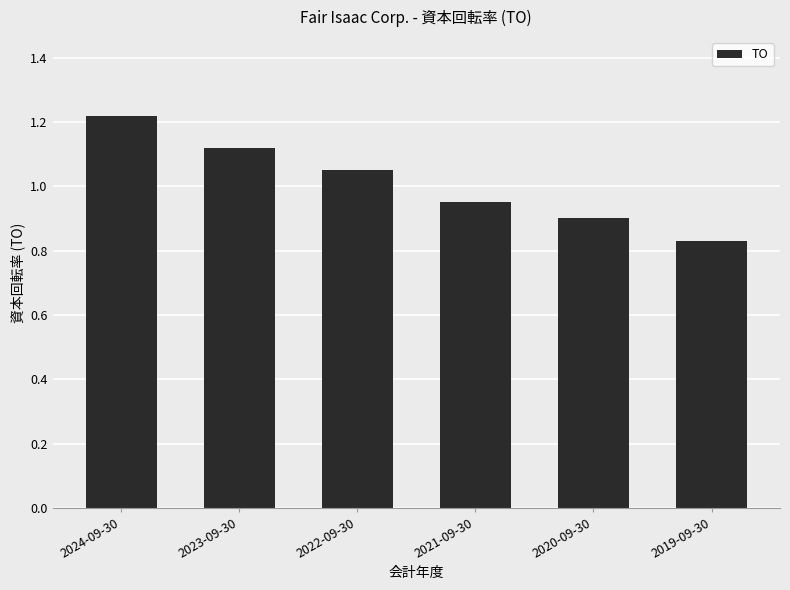

Rank the categories by value from lowest to highest.

2019-09-30, 2020-09-30, 2021-09-30, 2022-09-30, 2023-09-30, 2024-09-30